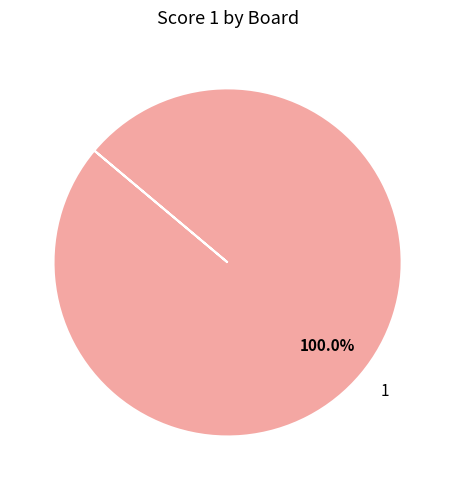

What is the majority slice?

1